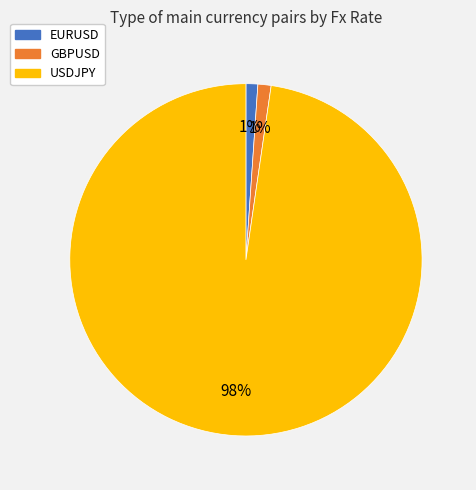

The GBPUSD slice represents 1% of the pie. True or false?

True